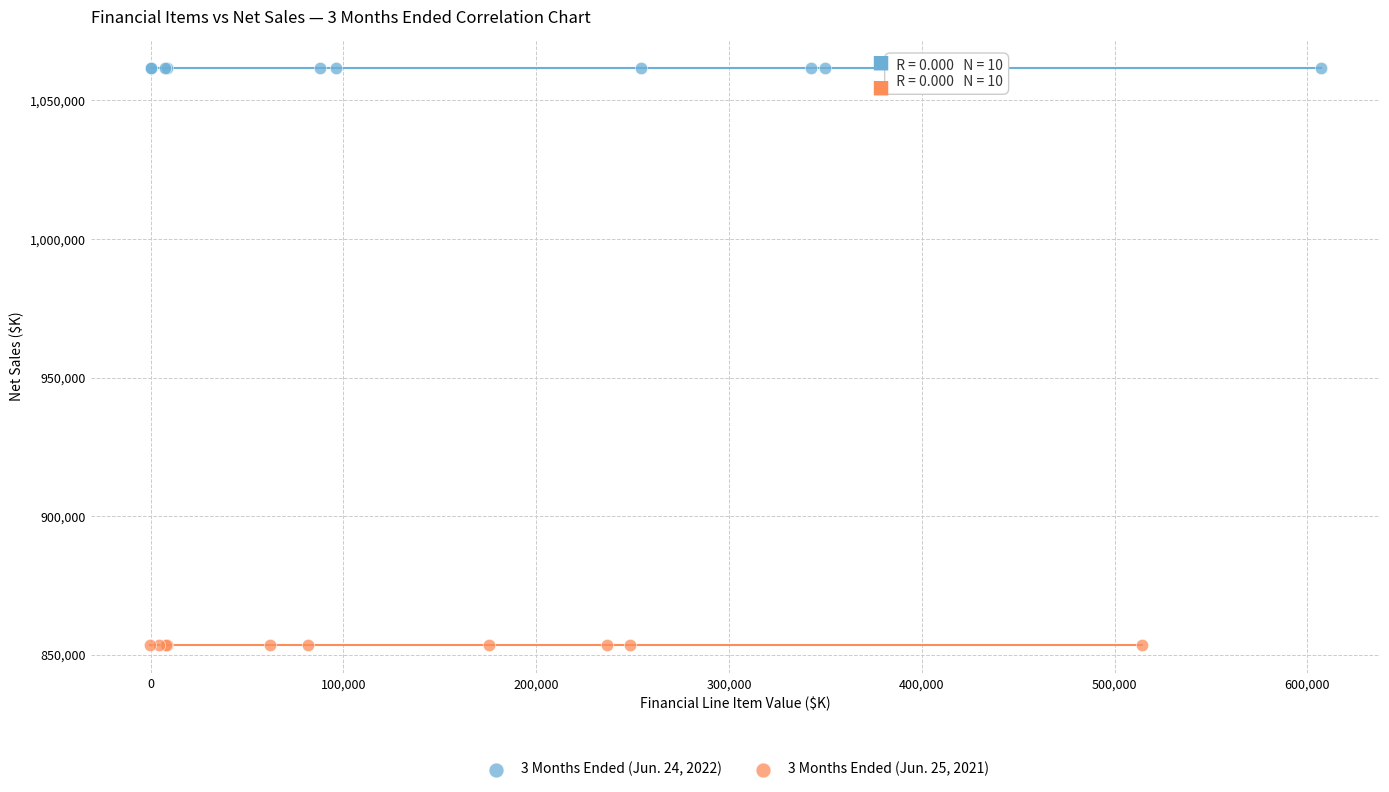

Which series contains the lowest Y value?

3 Months Ended (Jun. 25, 2021)